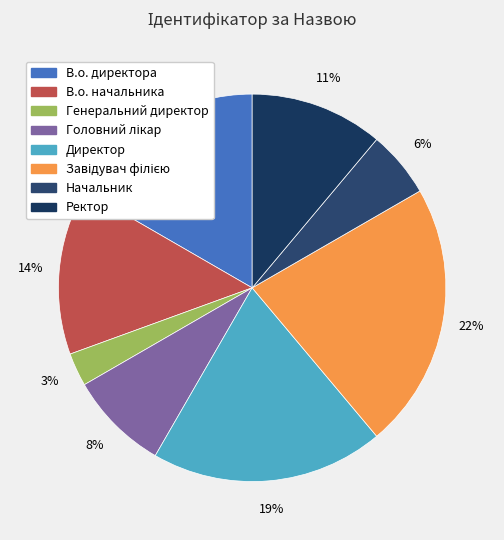

Which has a higher value, Начальник or Директор?

Директор